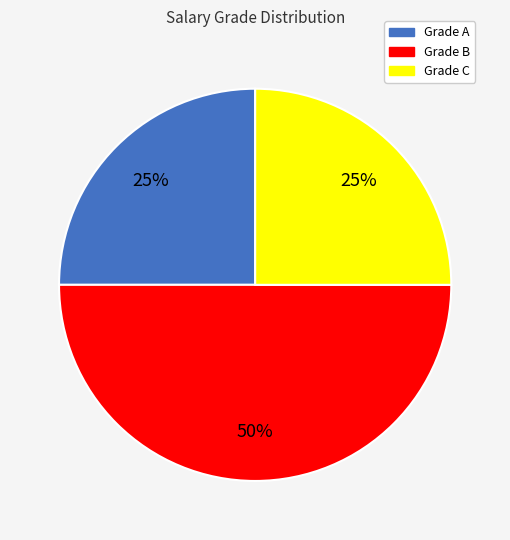

To the nearest percent, what is the difference between the largest and smallest slice percentages?

25%